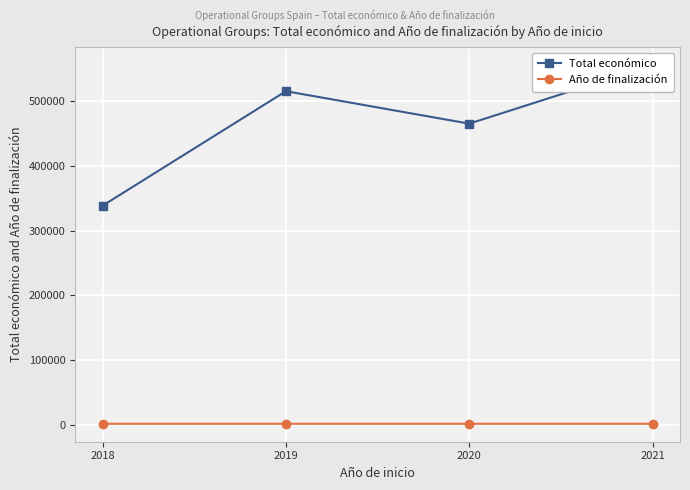

List the series in order of their peak value, lowest first.

Año de finalización, Total económico